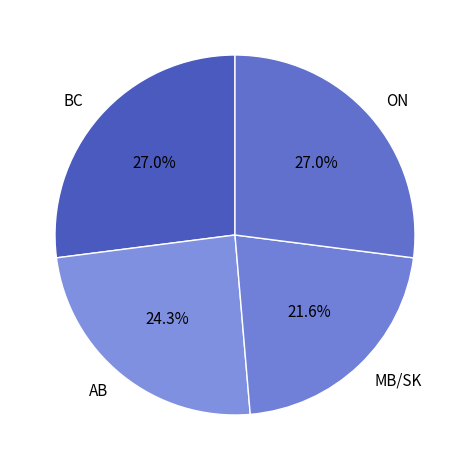

The BC slice represents 27% of the pie. True or false?

True